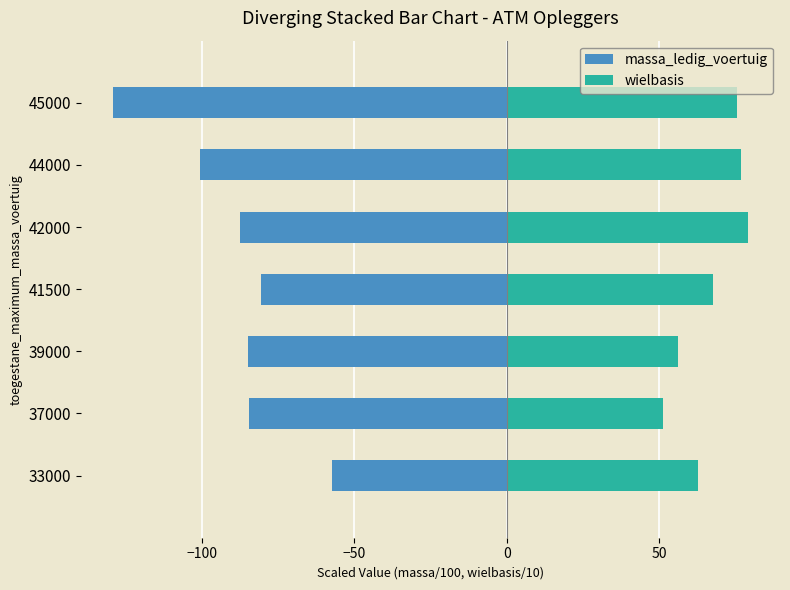

Between 39000 and 44000, which series saw the biggest shift?

wielbasis